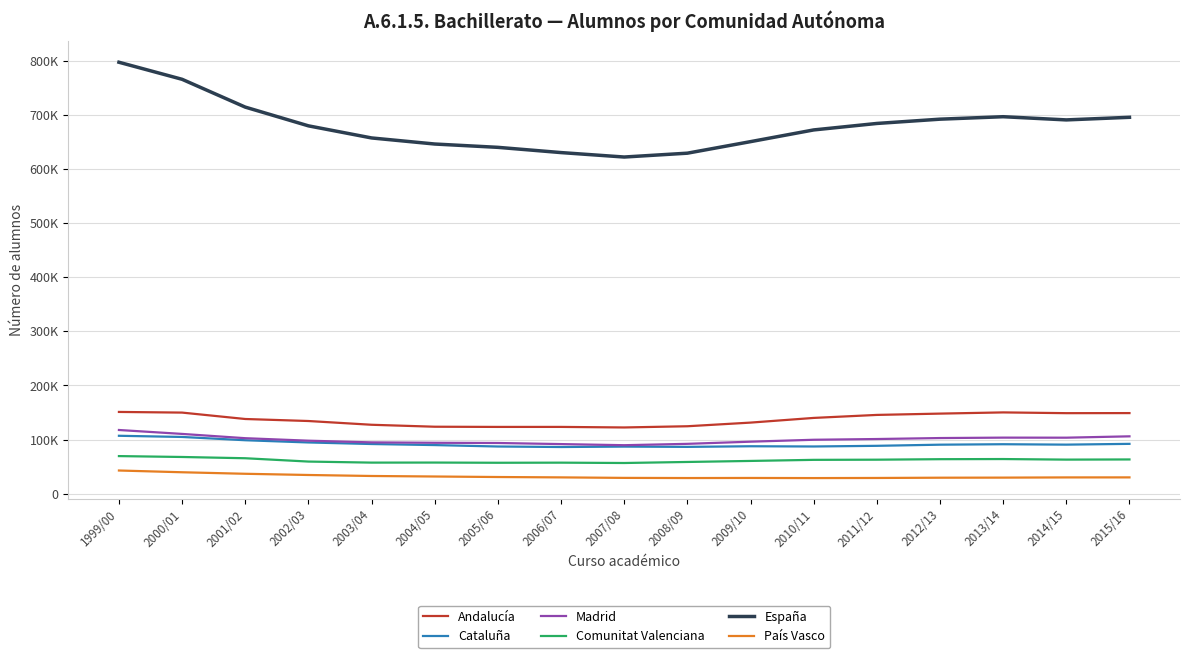

What is the average value of the Comunitat Valenciana series?

61497